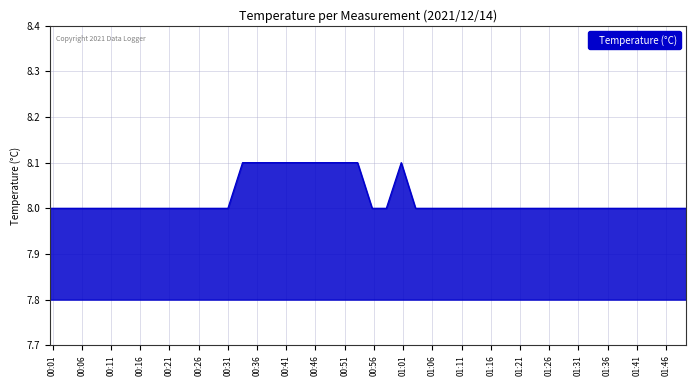

What is the smallest value displayed?

8.0